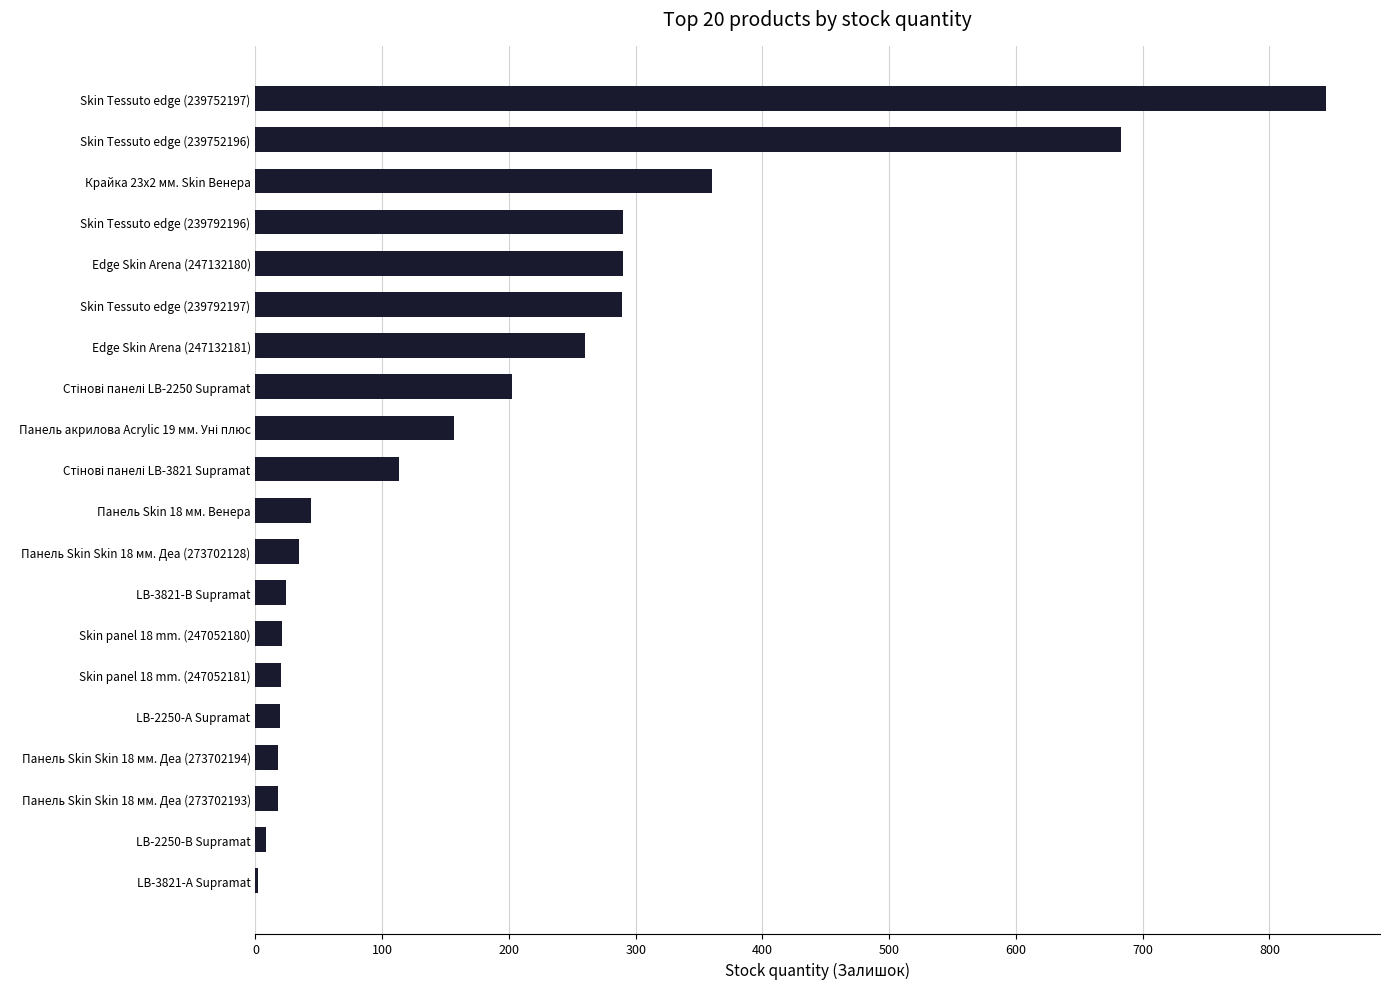

Between Панель Skin Skin 18 мм. Деа (273702194) and Skin Tessuto edge (239752196), which is larger?

Skin Tessuto edge (239752196)